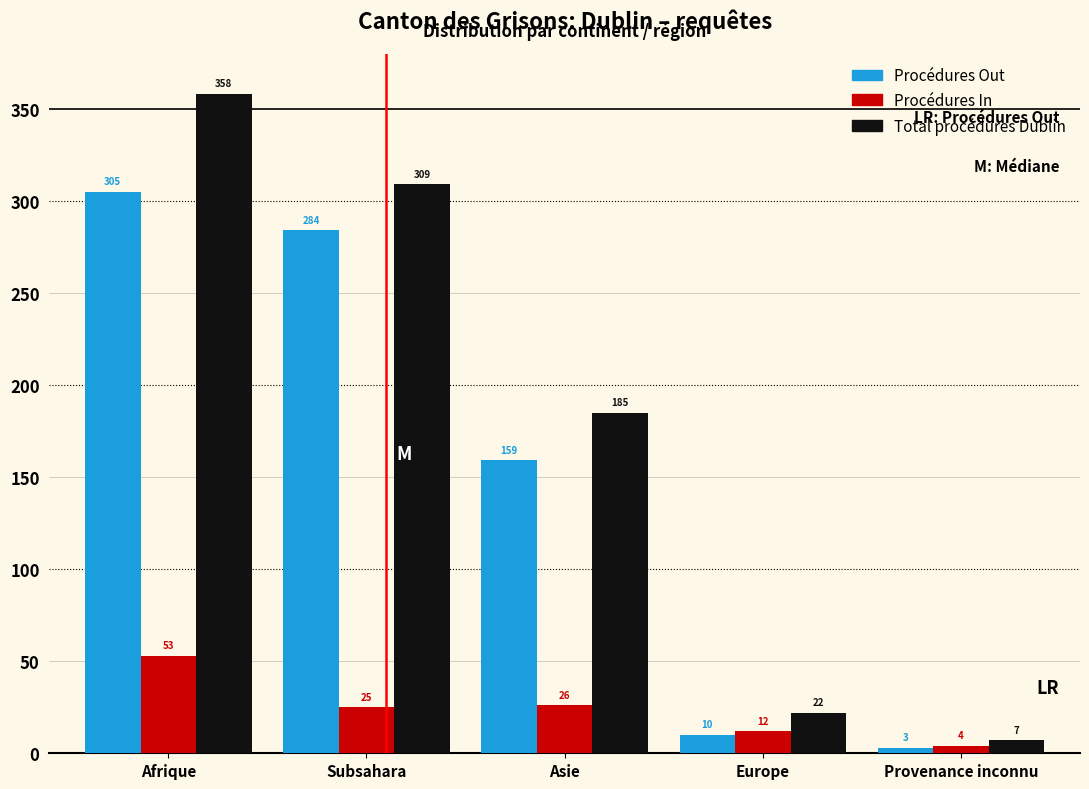

Reading left to right, transcribe all the data shown in this chart.

Procédures Out: Afrique=305	Subsahara=284	Asie=159	Europe=10	Provenance inconnu=3
Procédures In: Afrique=53	Subsahara=25	Asie=26	Europe=12	Provenance inconnu=4
Total procédures Dublin: Afrique=358	Subsahara=309	Asie=185	Europe=22	Provenance inconnu=7